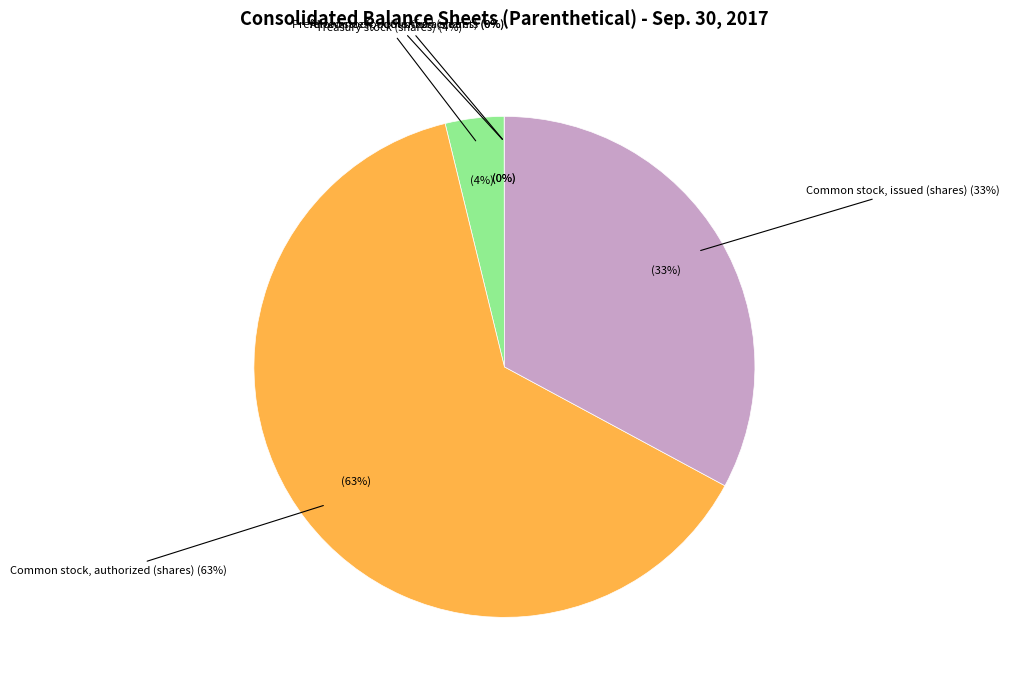

How many segments does this pie chart have?

5